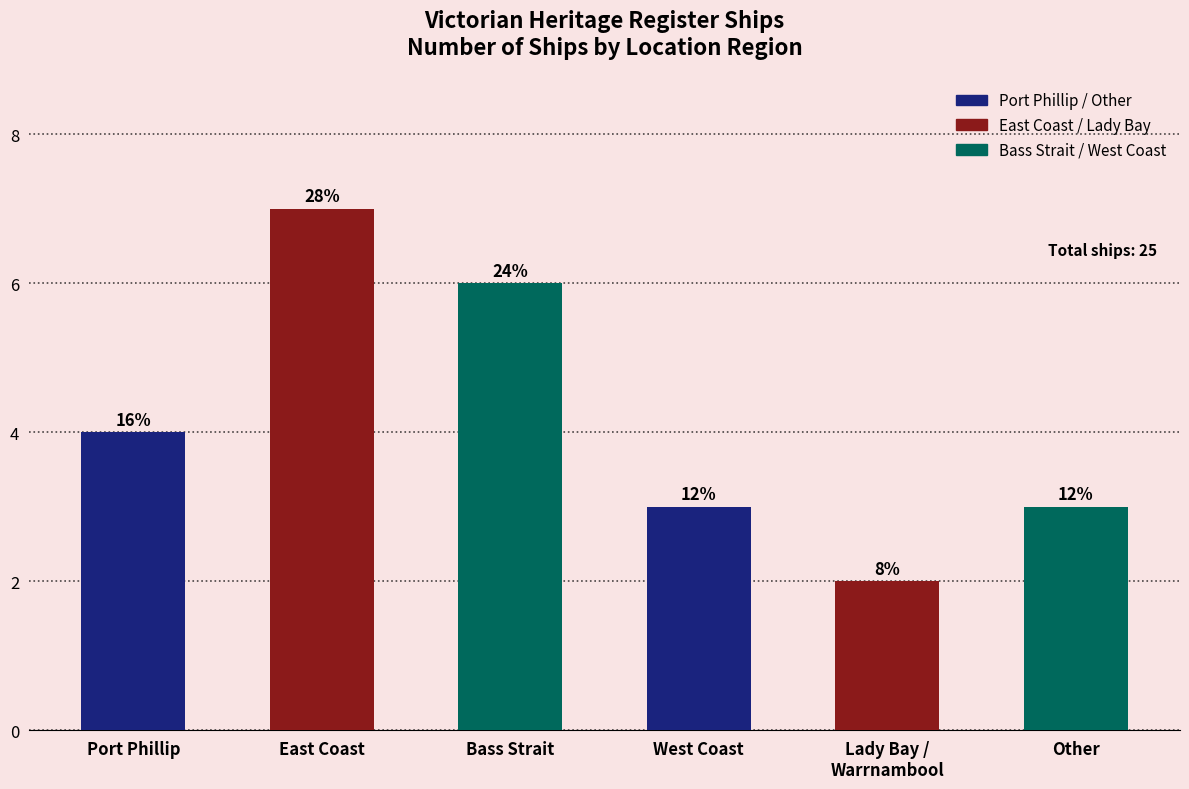

What is the label of the 6th bar from the left?

Other